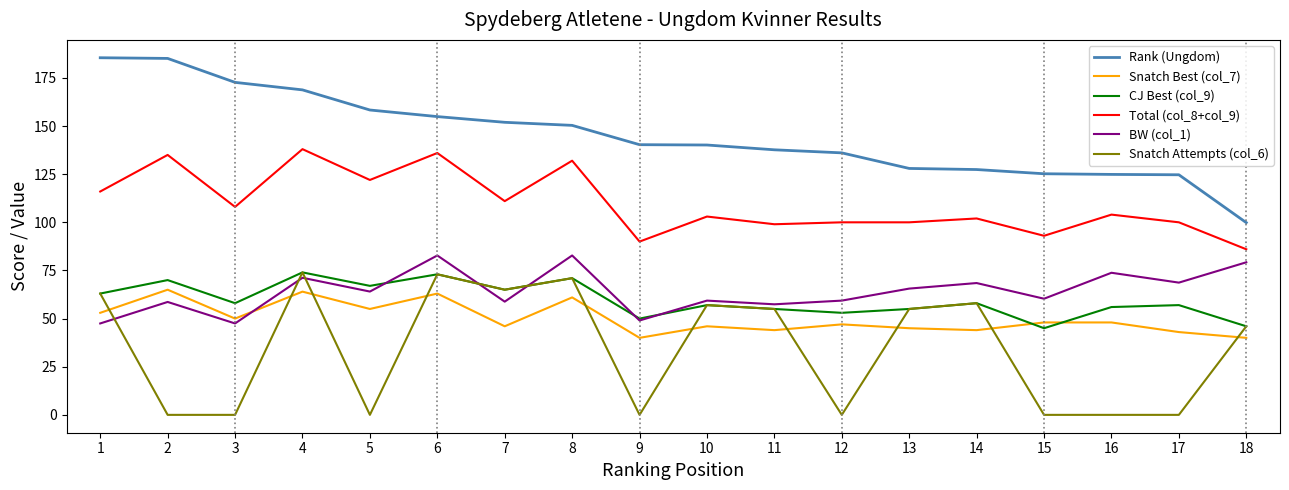

Which series has the widest spread of values?

Rank (Ungdom)